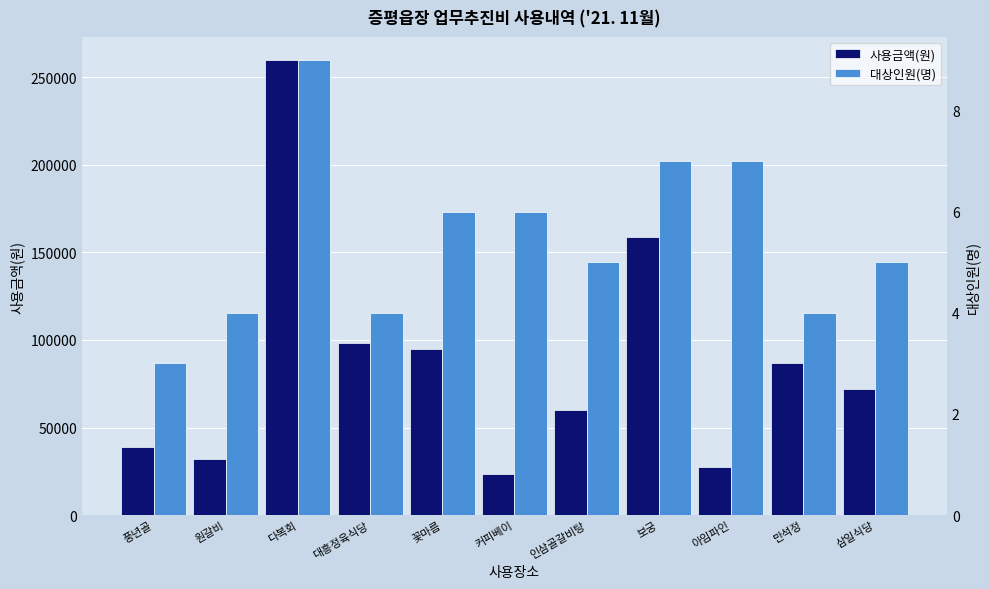

Count the number of categories in the chart.

11